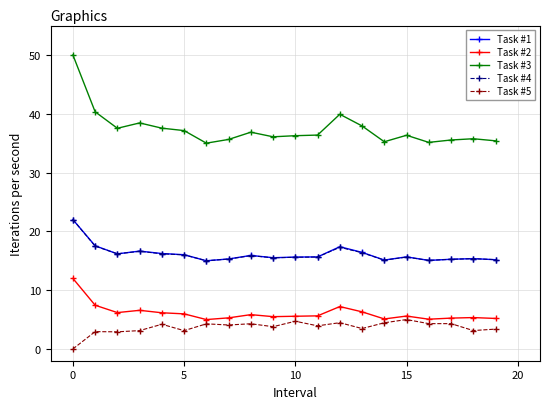

True or false: Task #3 and Task #1 intersect in this chart.

False